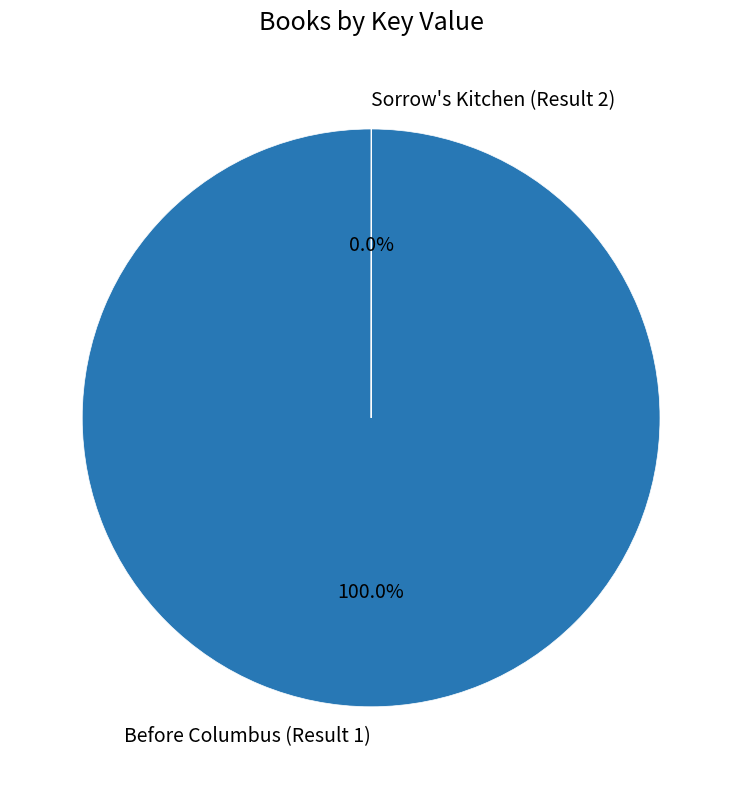

To the nearest percent, what percentage of the pie is Before Columbus (Result 1)?

100%